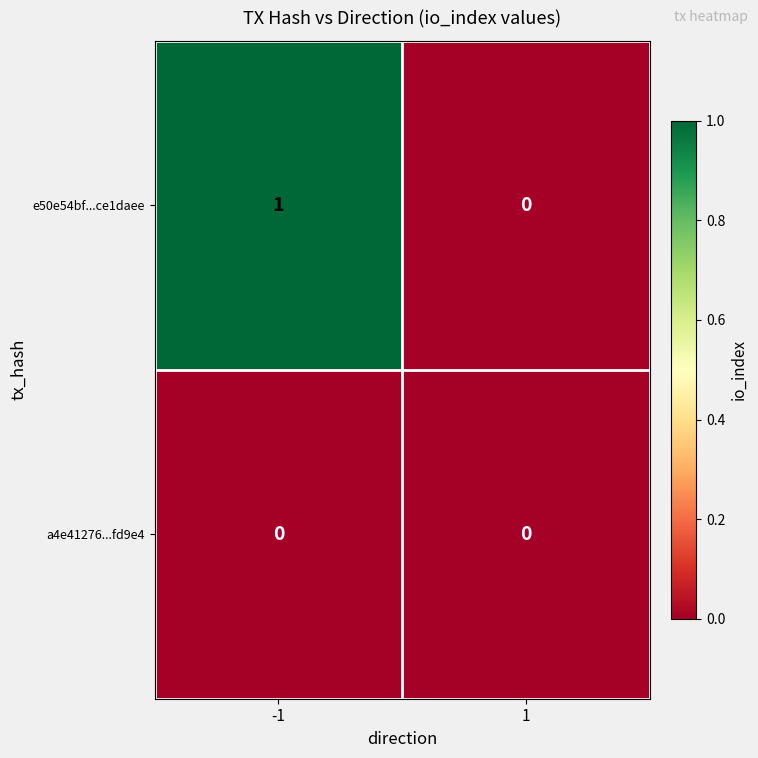

How many series are shown in this chart?

2